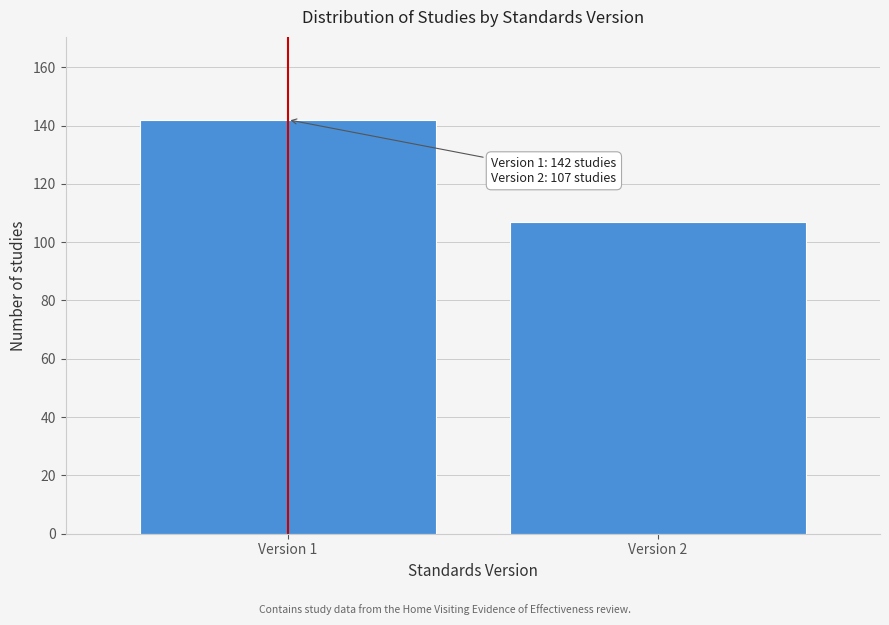

Reading left to right, list all the values displayed in this chart.

142	107